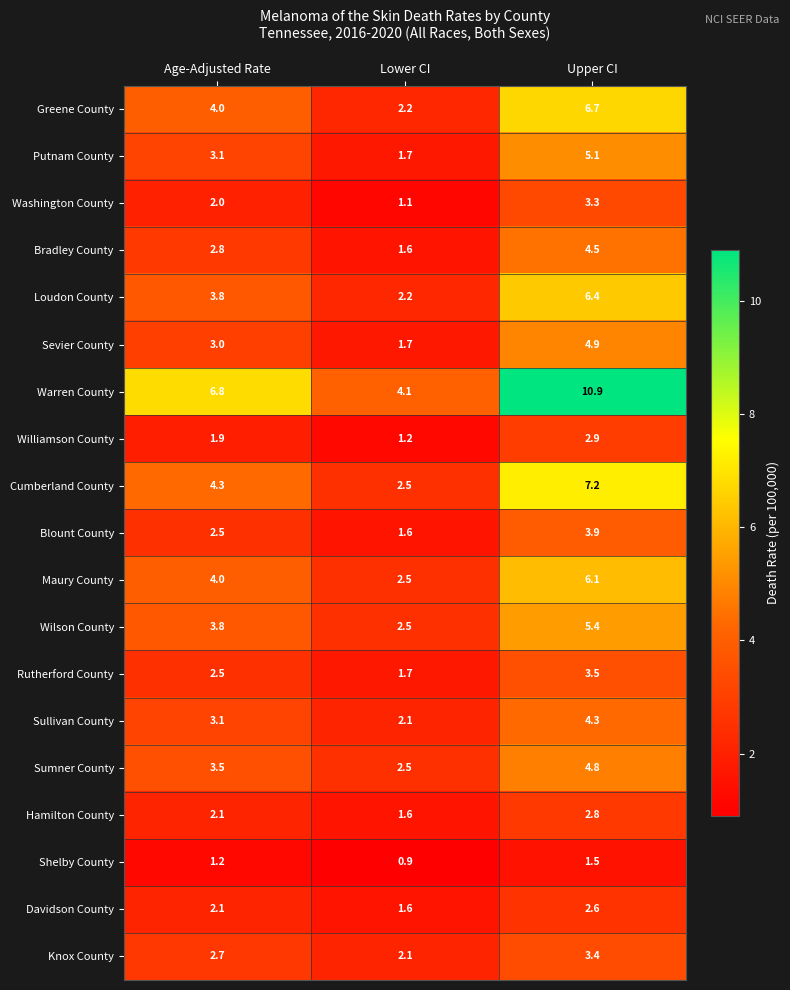

True or false: Sumner County has a value of 5.8 at Age-Adjusted Rate.

False